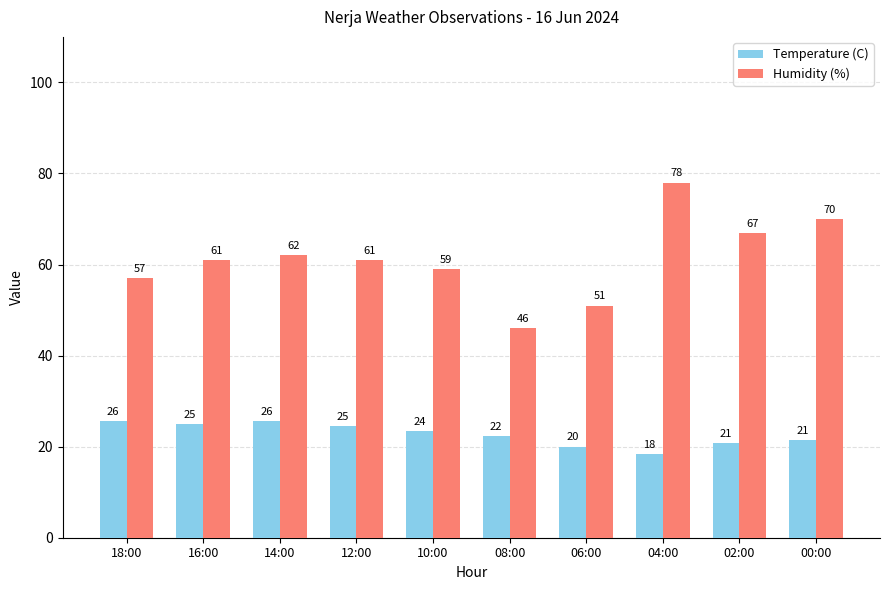

What is the total value across all series at 04:00?

96.3